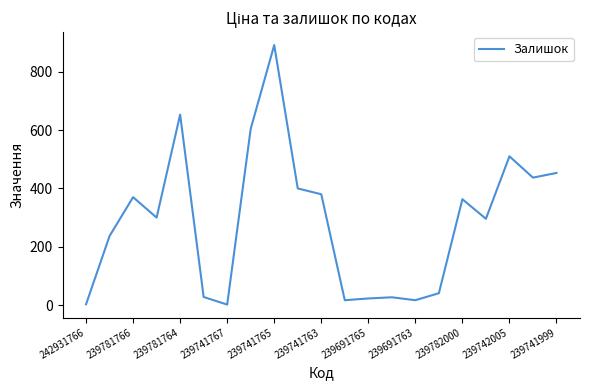

What is the greatest value displayed?

891